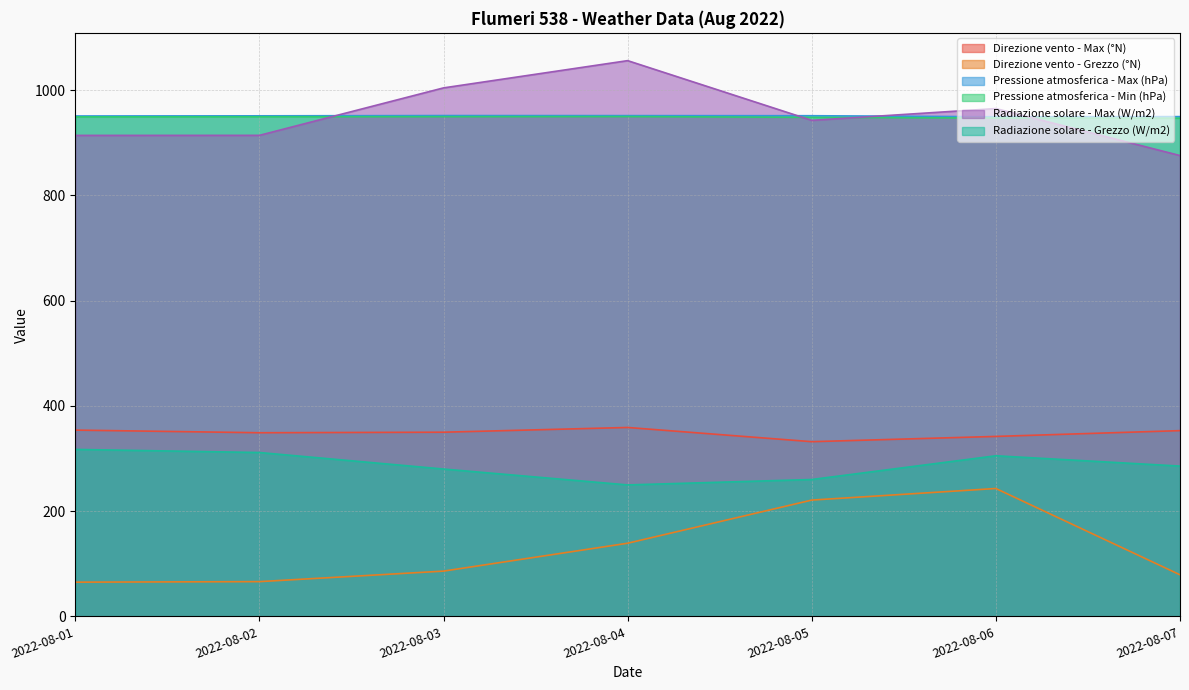

Which series changed the most between 2022-08-01 and 2022-08-06?

Direzione vento - Grezzo (°N)